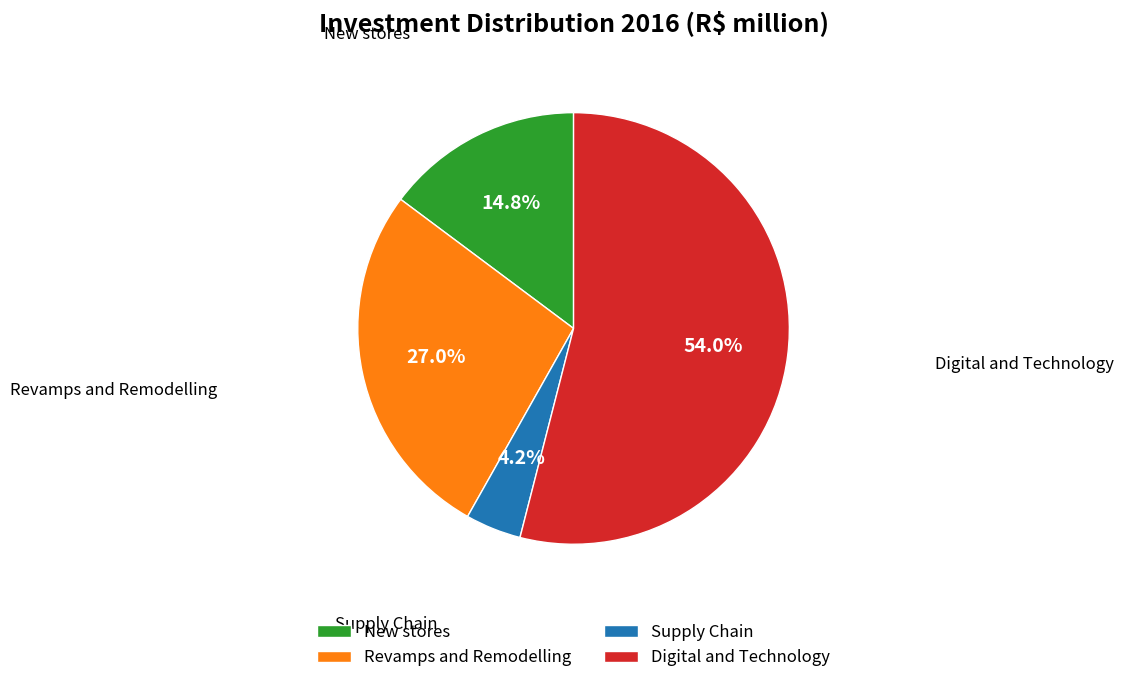

To the nearest percent, what is the combined percentage of Revamps and Remodelling and Supply Chain?

31%